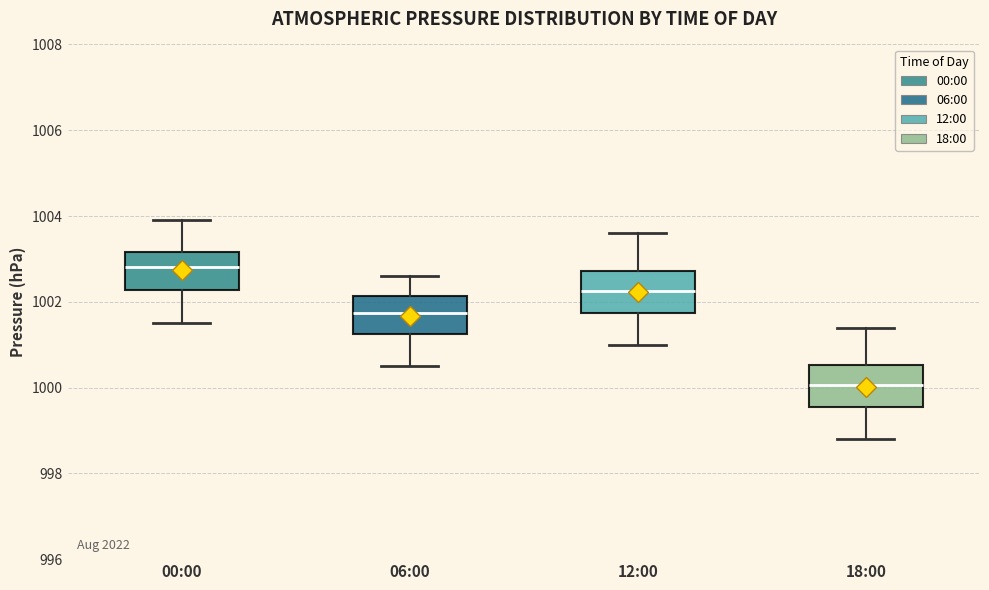

Which box has the lowest median line?

18:00